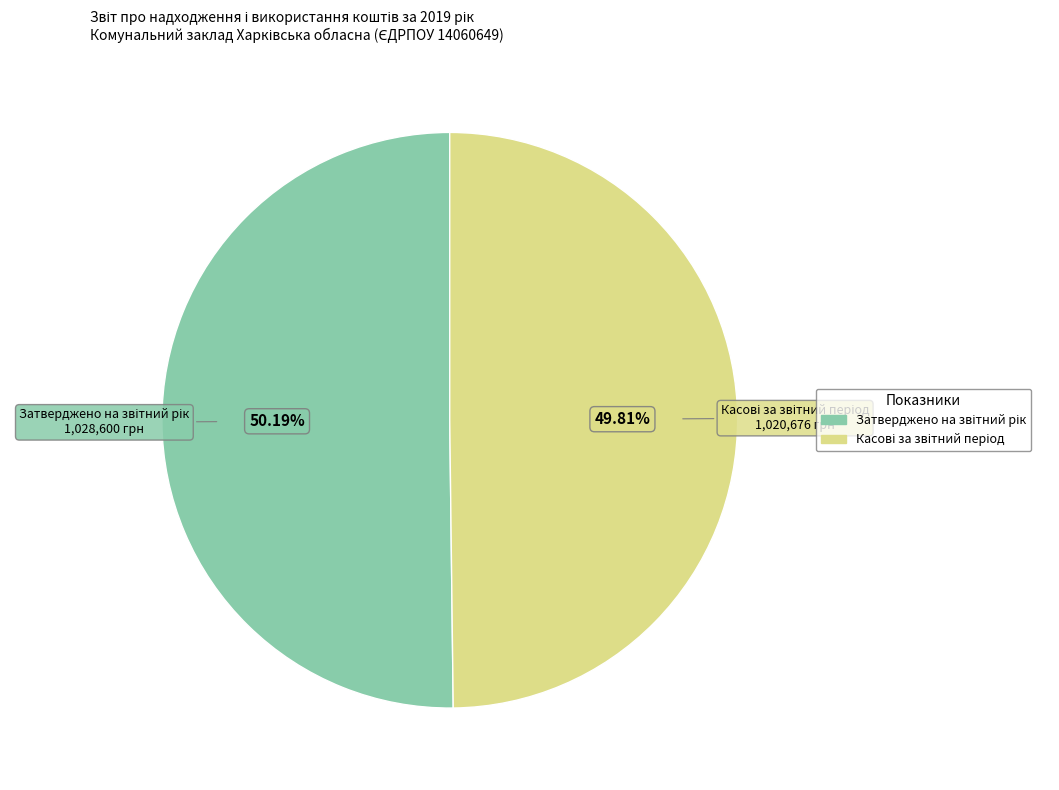

Count the number of slices in the pie.

2